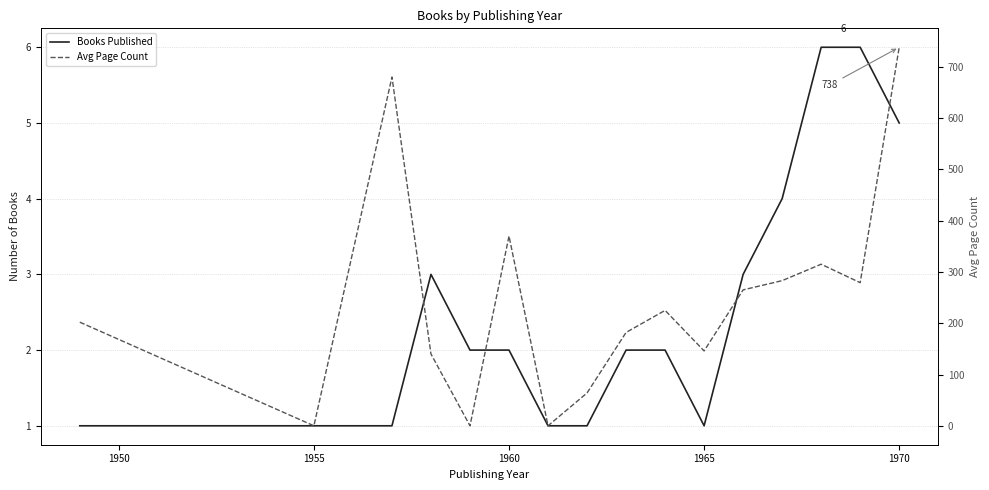

How many categories are shown in the chart?

16